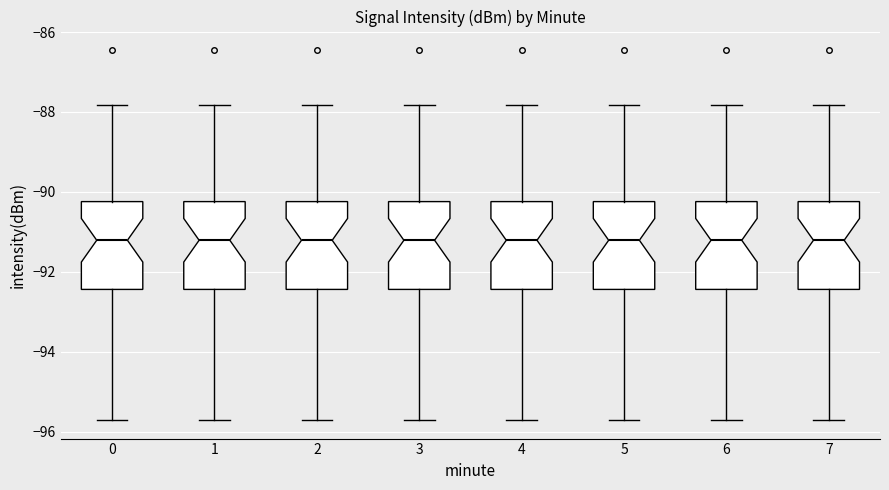

Reading left to right, transcribe this box plot: for each box, give where its median line is, the range the box spans, and where its two whiskers end, as read against the y-axis. The values are not printed on the chart, so give them approximately, as read against the axis.

0: median -91.2, box -92.4 to -90.2, whiskers -95.8 to -87.8
1: median -91.2, box -92.4 to -90.2, whiskers -95.8 to -87.8
2: median -91.2, box -92.4 to -90.2, whiskers -95.8 to -87.8
3: median -91.2, box -92.4 to -90.2, whiskers -95.8 to -87.8
4: median -91.2, box -92.4 to -90.2, whiskers -95.8 to -87.8
5: median -91.2, box -92.4 to -90.2, whiskers -95.8 to -87.8
6: median -91.2, box -92.4 to -90.2, whiskers -95.8 to -87.8
7: median -91.2, box -92.4 to -90.2, whiskers -95.8 to -87.8